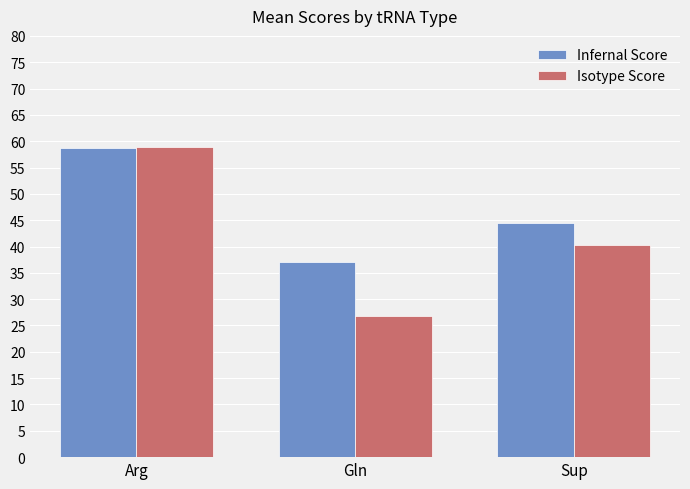

Does the chart contain stacked bars?

No